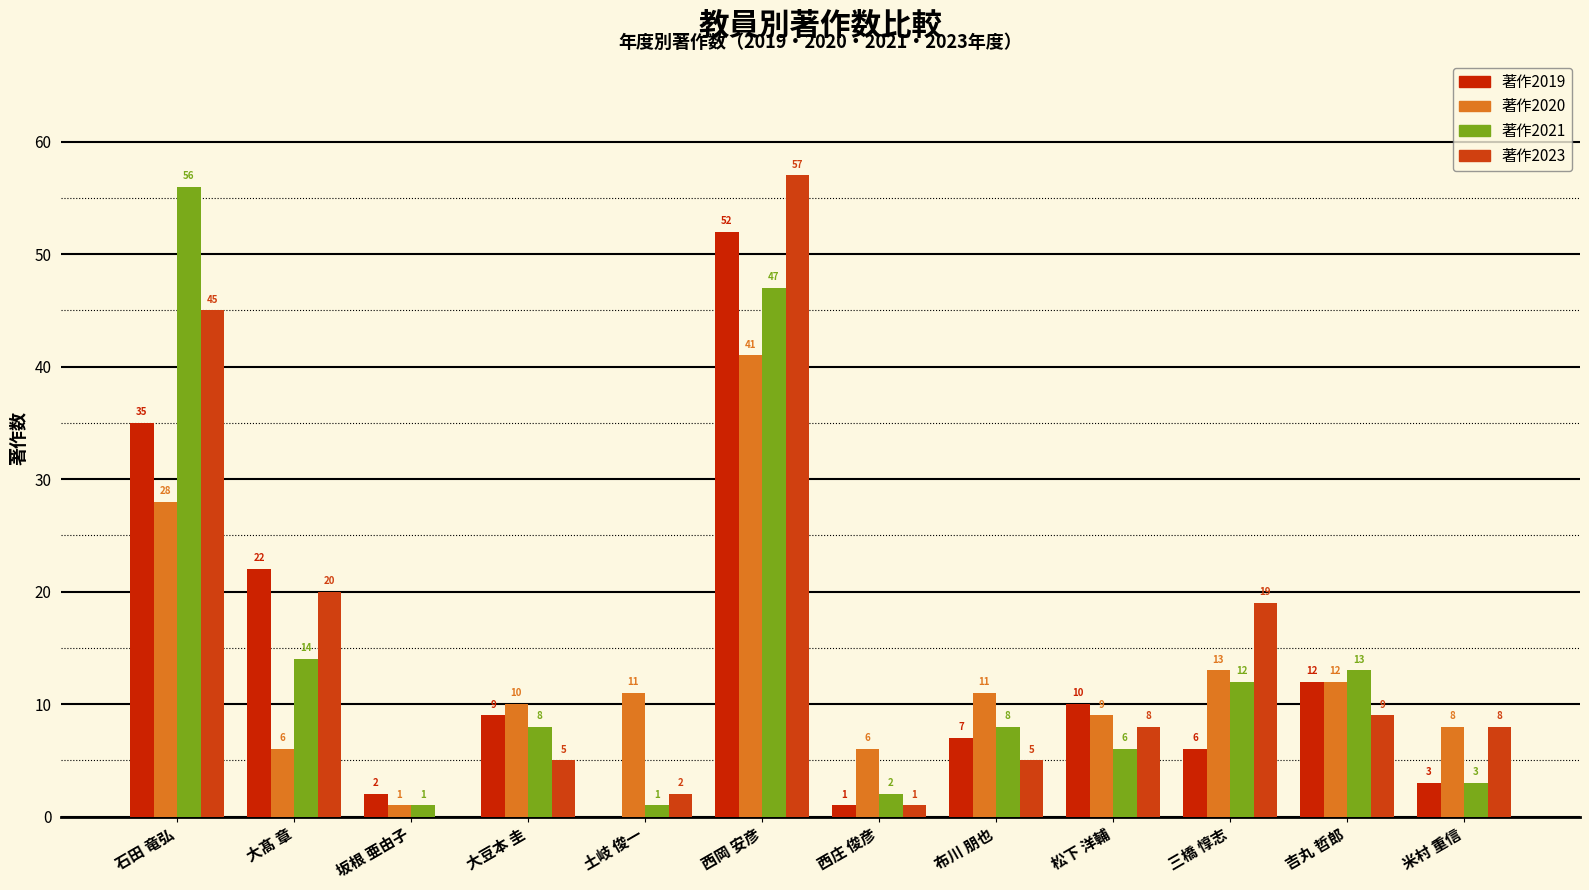

How many data points does each series have?

12